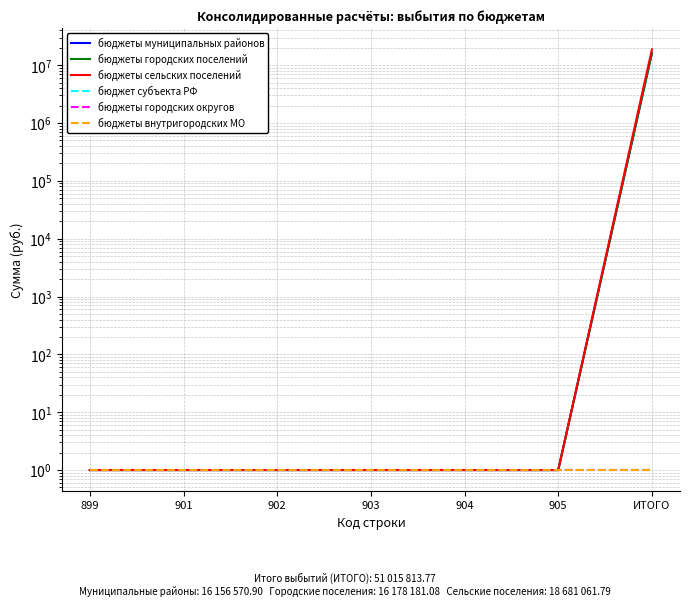

Which category has the highest value in the бюджеты сельских поселений series?

ИТОГО